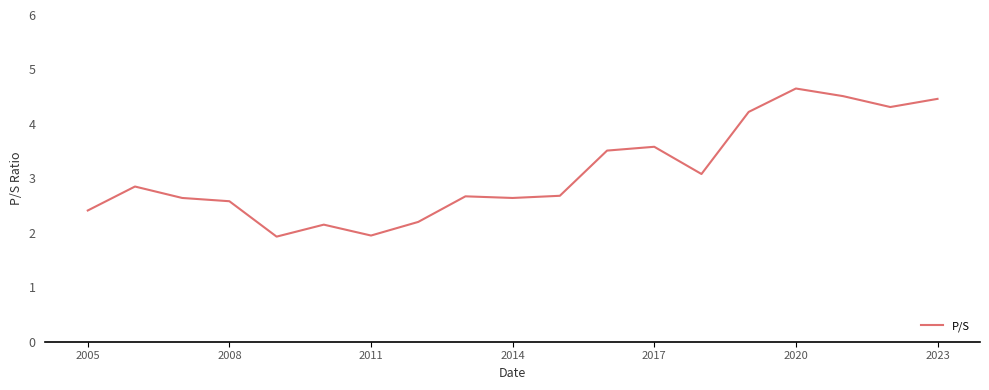

What is the maximum value shown in the chart?

4.7